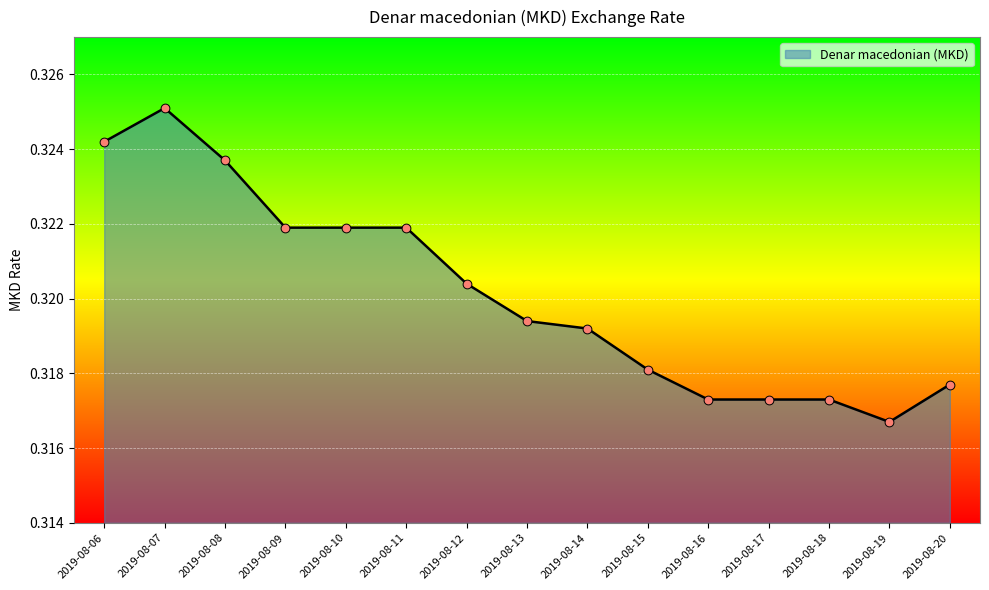

Which has a higher value, 2019-08-17 or 2019-08-07?

2019-08-07